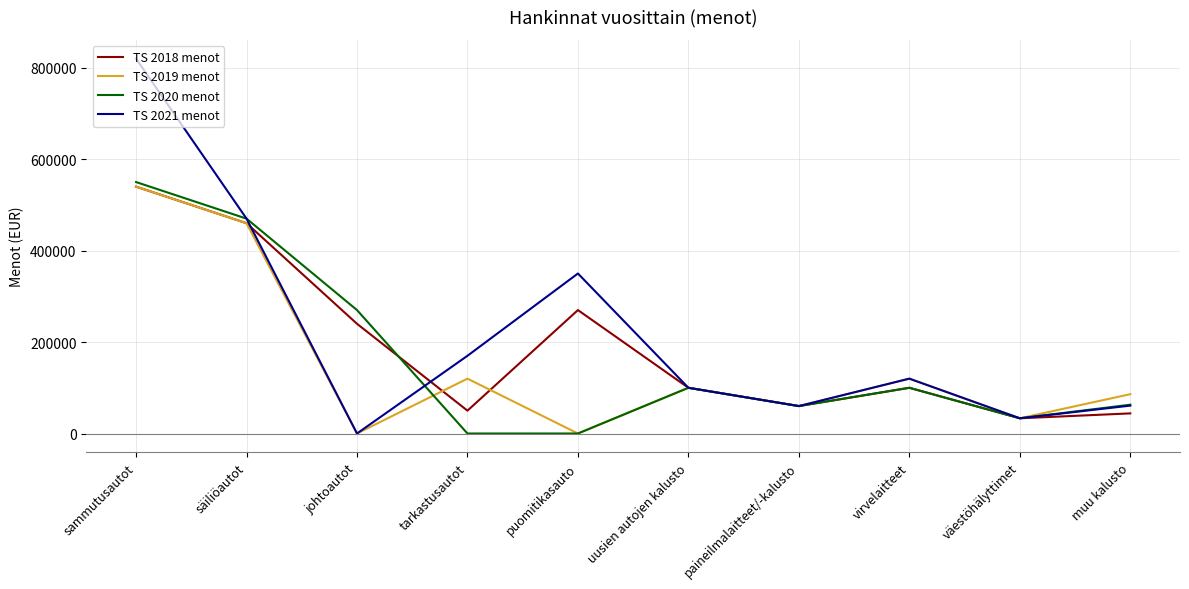

The value of TS 2019 menot at tarkastusautot is 120000. True or false?

True